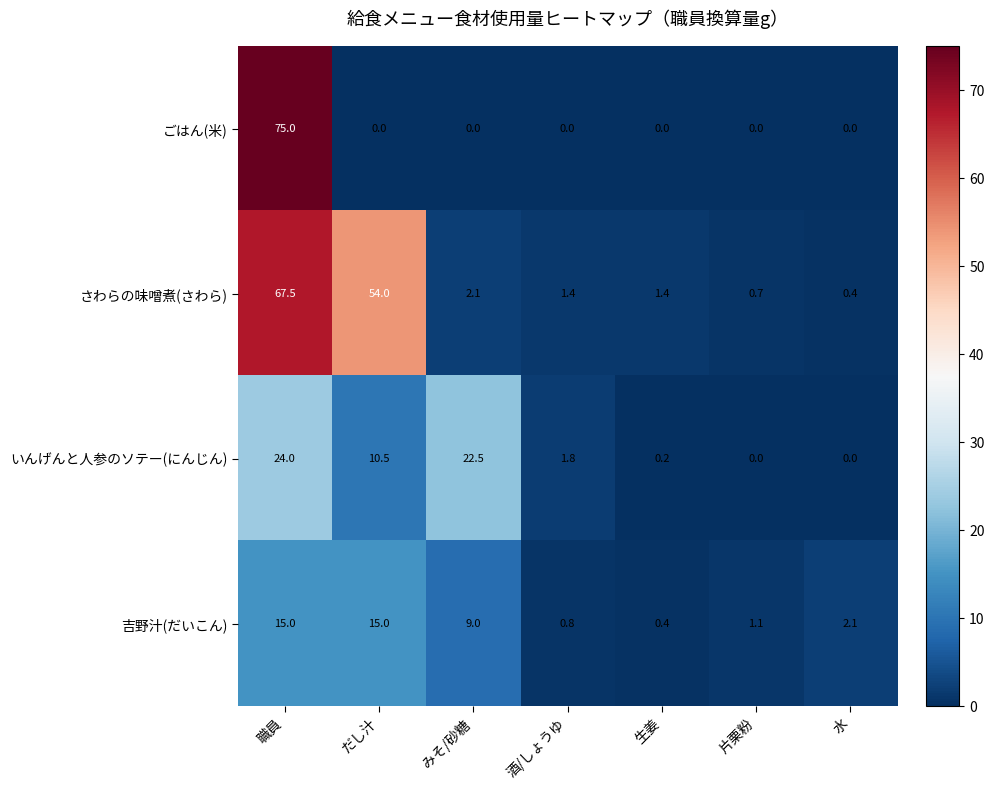

Where does the いんげんと人参のソテー(にんじん) series first go above 1?

職員